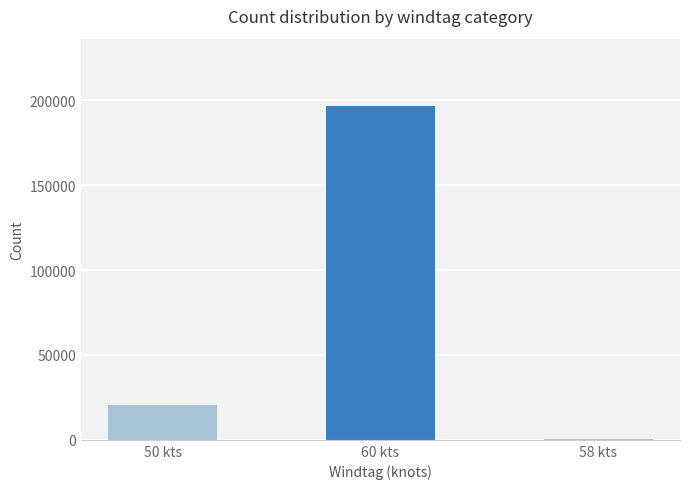

How many series are shown in this chart?

1